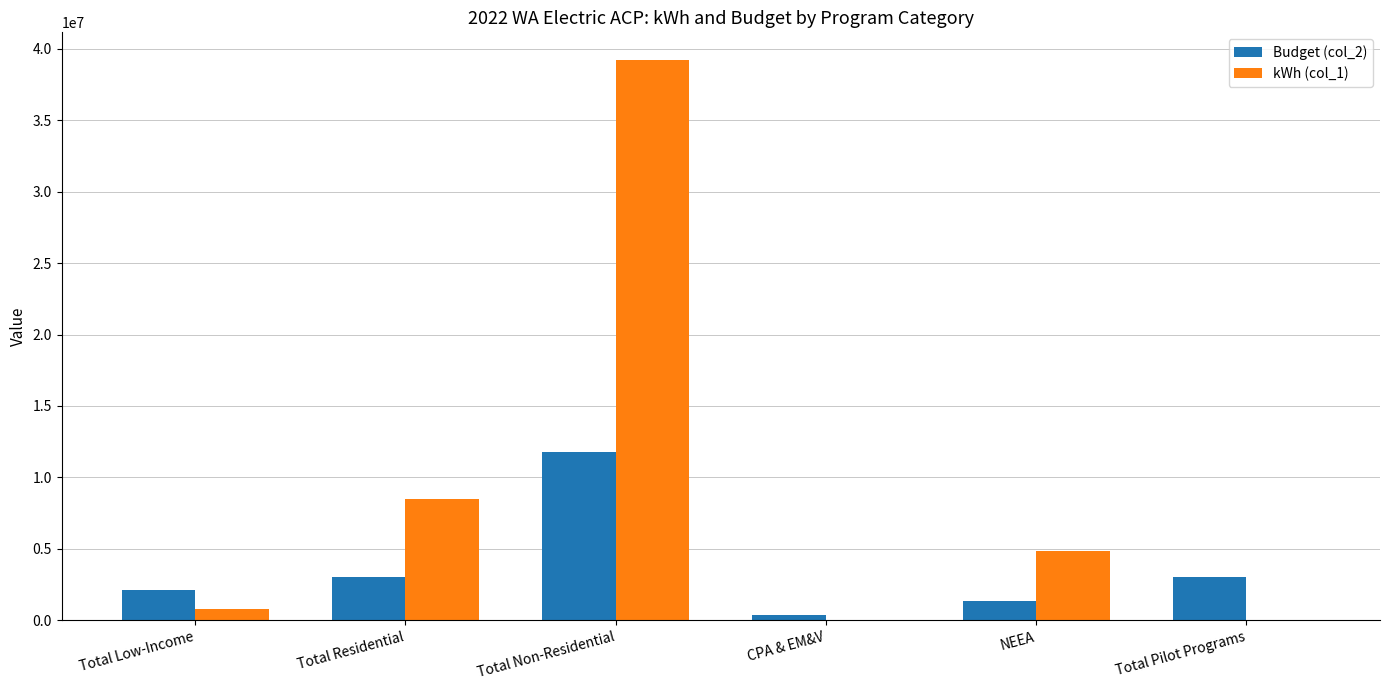

What is the sum of all kWh (col_1) values?

53292542.0